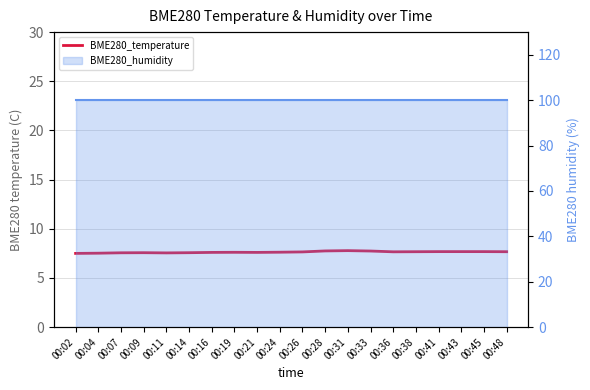

What is the sum of all values?

152.7